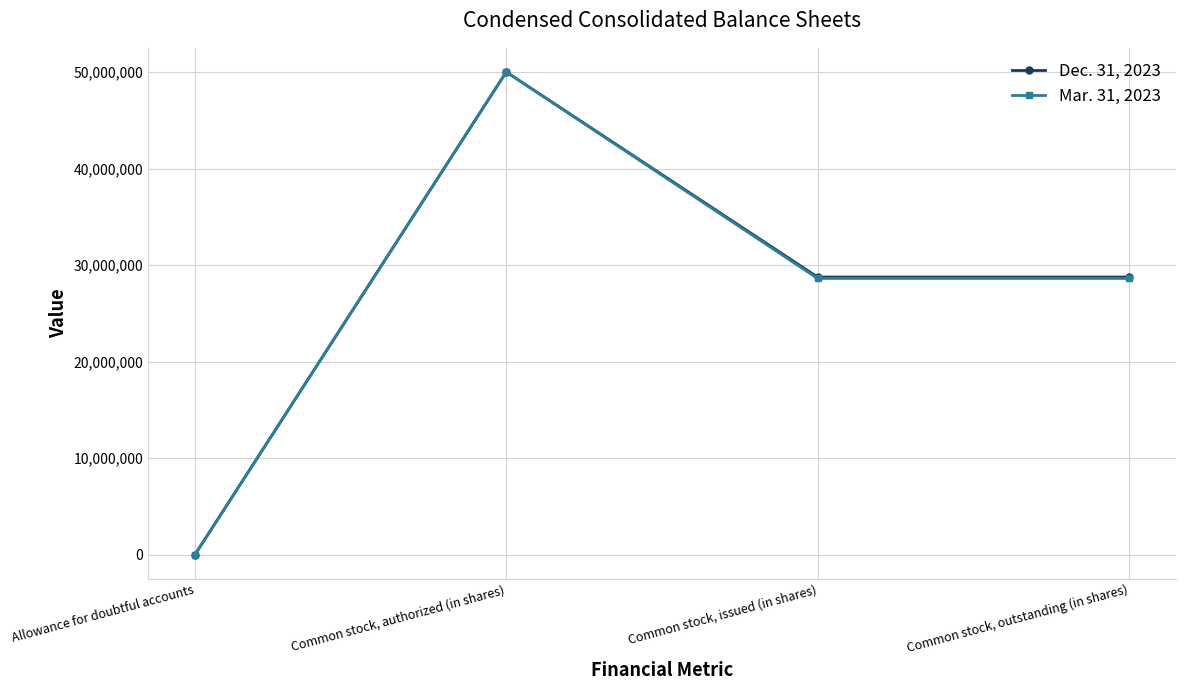

At Common stock, outstanding (in shares), list the series in order from largest to smallest.

Dec. 31, 2023, Mar. 31, 2023